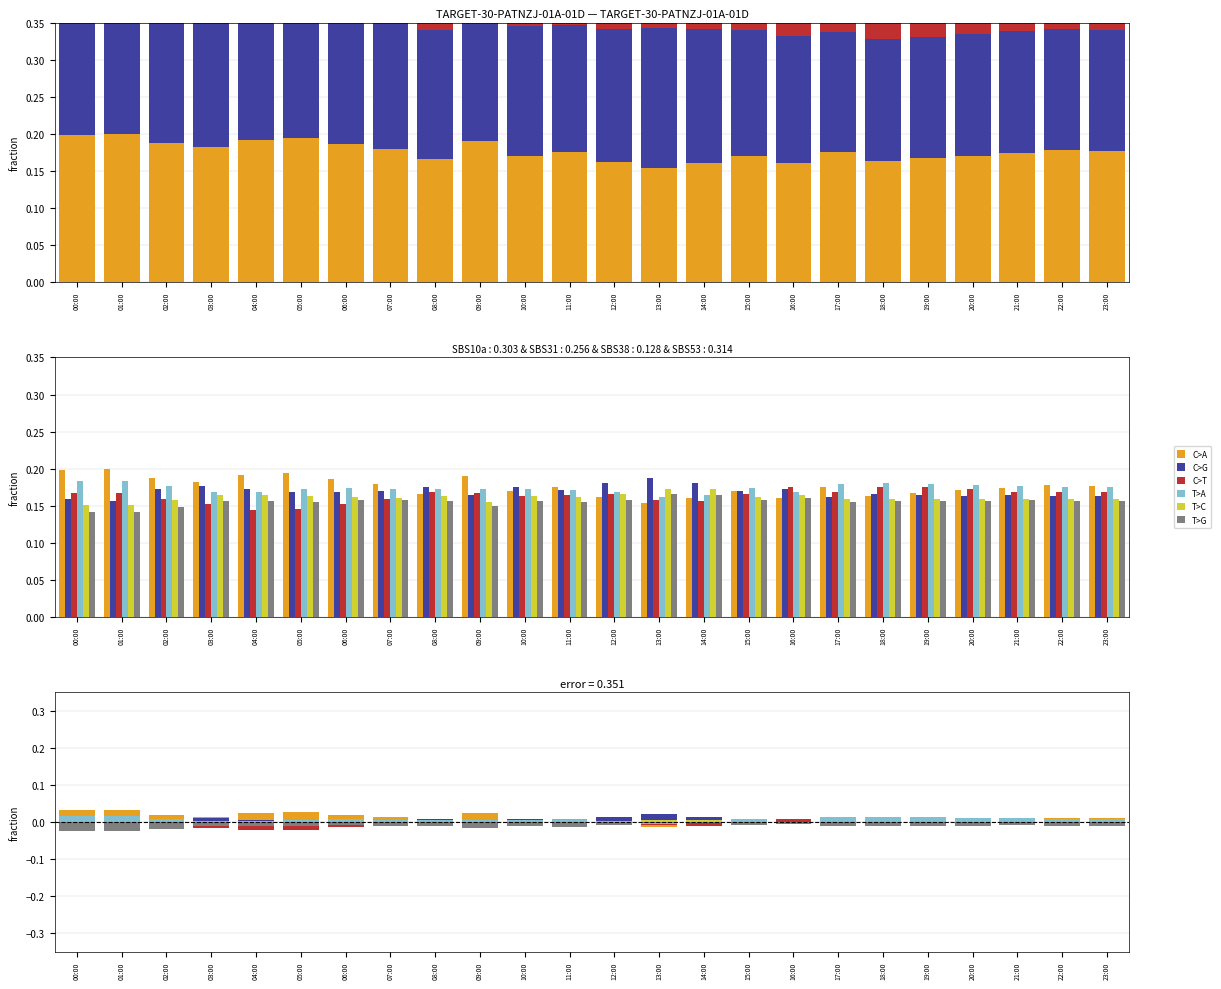

Which category has the highest value in the T>G series?

13:00